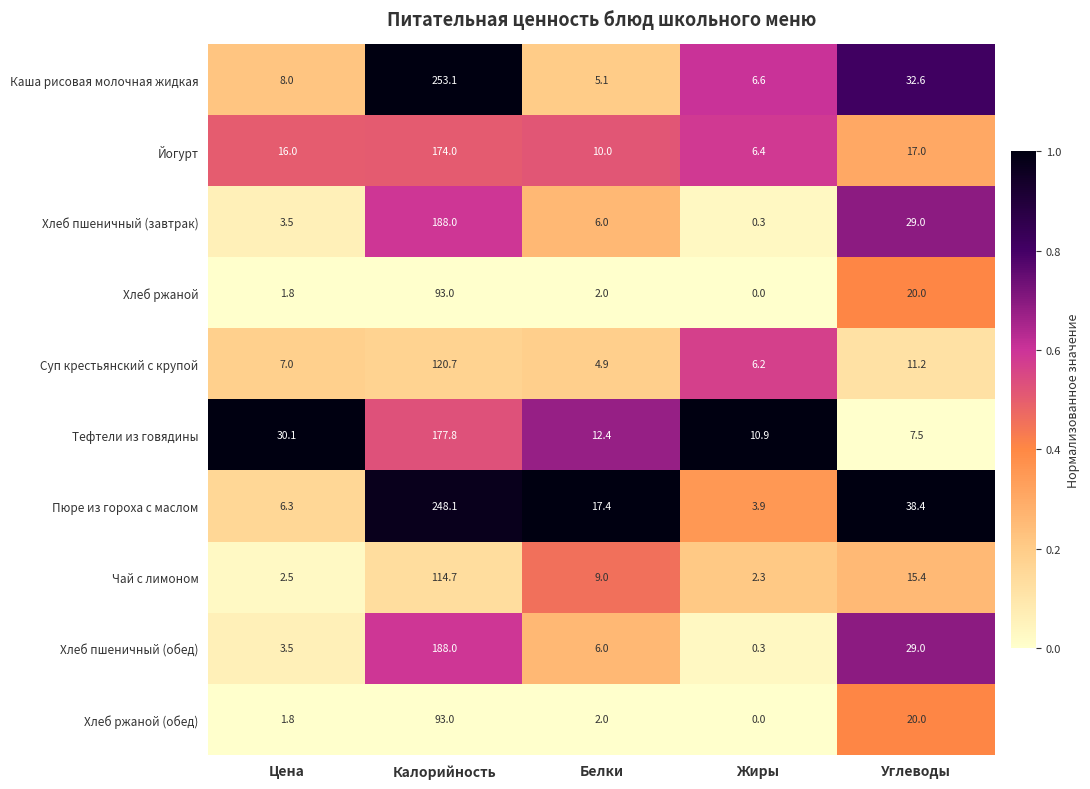

Is the value of Хлеб пшеничный (обед) at Калорийность greater than the value of Пюре из гороха с маслом at Жиры?

Yes